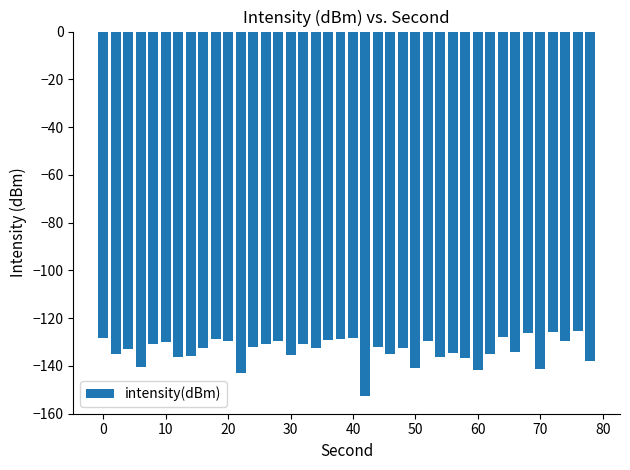

What is the difference between the second highest and minimum values?

26.7